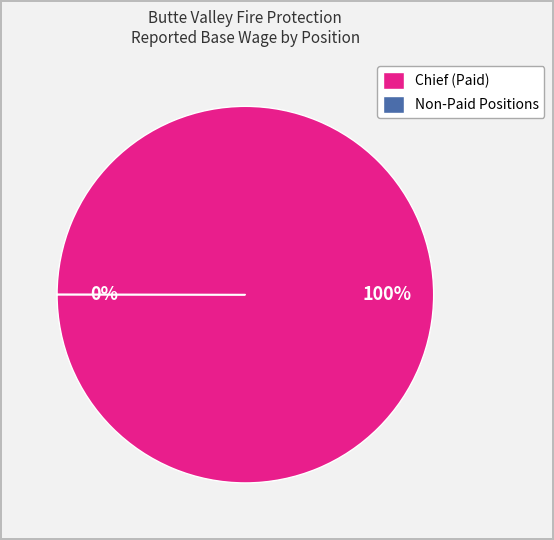

True or false: Chief (Paid) accounts for 100% of the total.

True